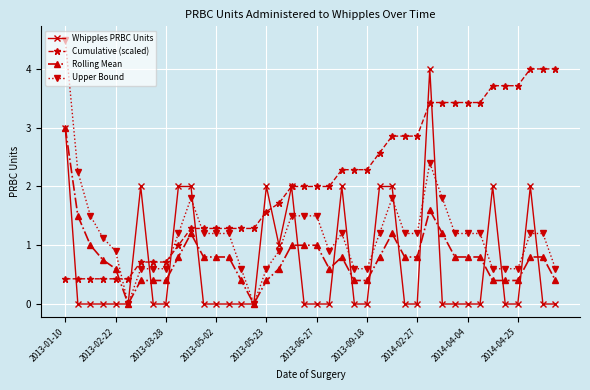

What are all the series names shown in the legend?

Whipples PRBC Units, Cumulative (scaled), Rolling Mean, Upper Bound